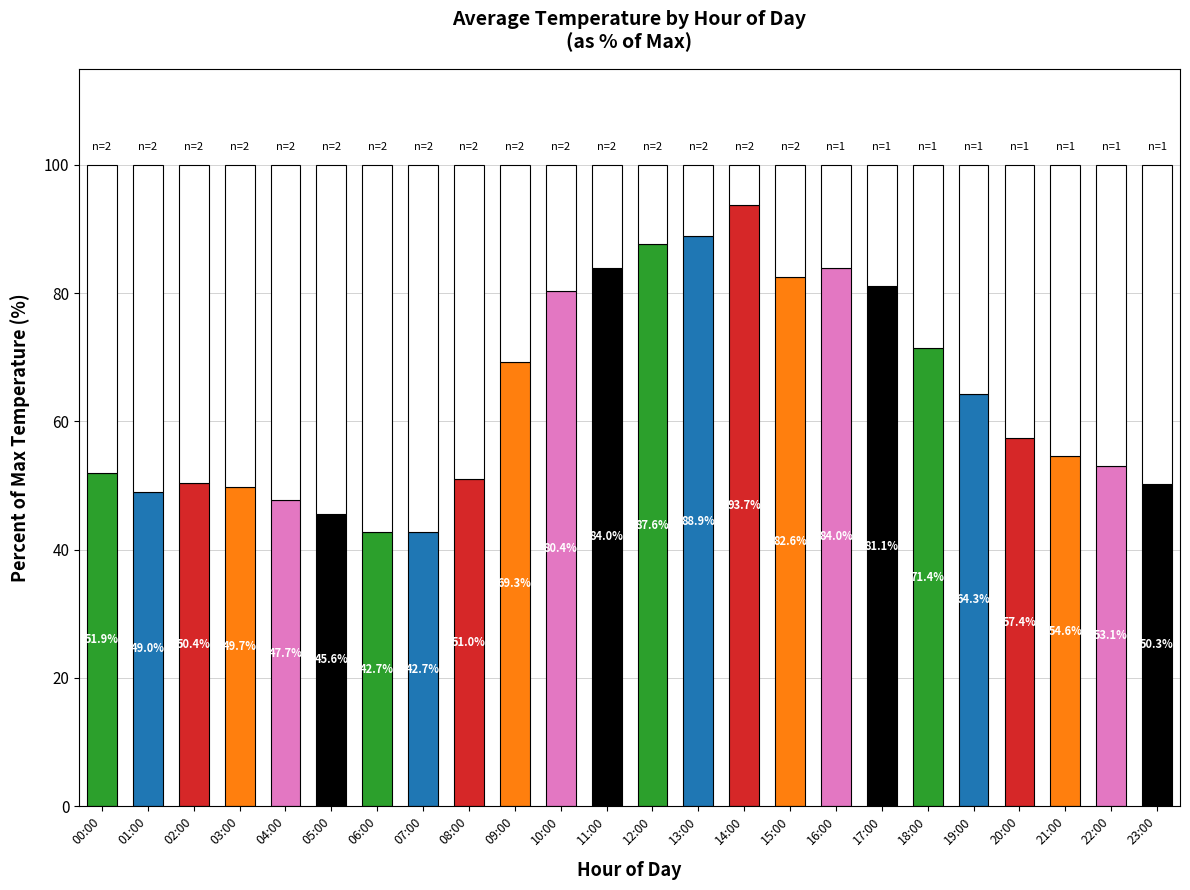

How many bars are there in total?

24